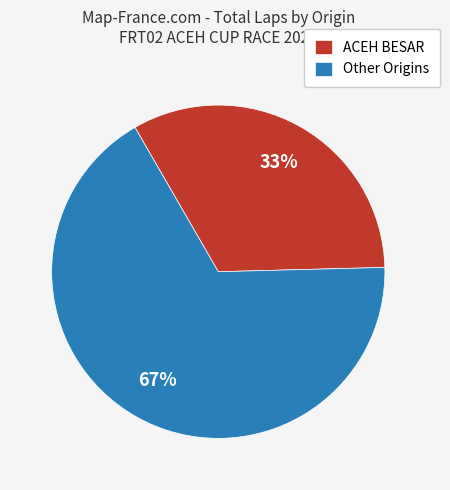

Which has a higher value, Other Origins or ACEH BESAR?

Other Origins